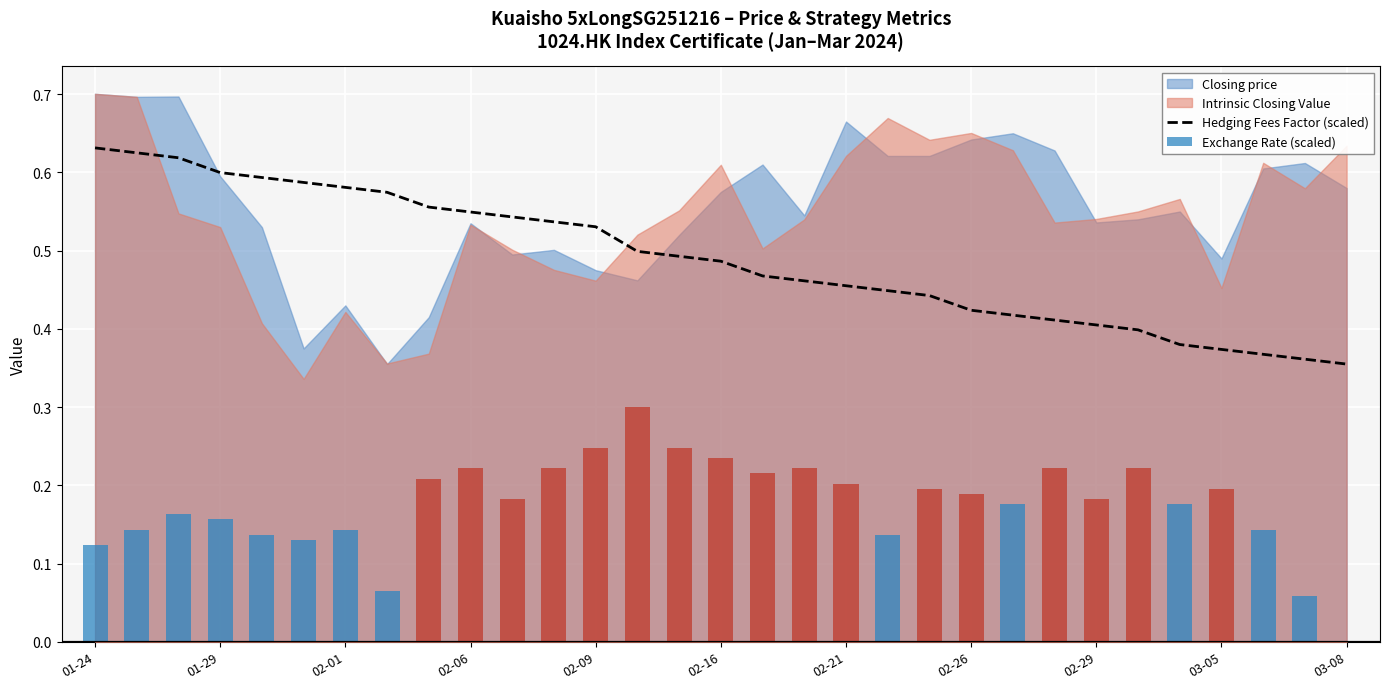

Are the bars horizontal?

No